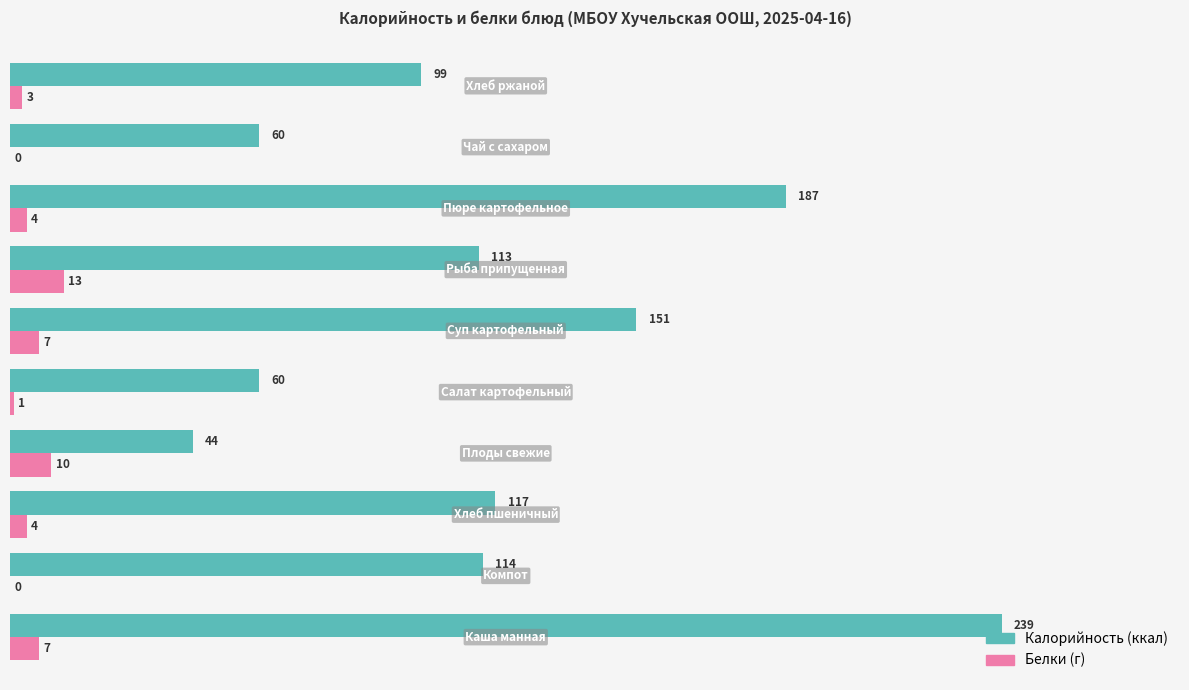

What is the maximum value shown in the chart?

239